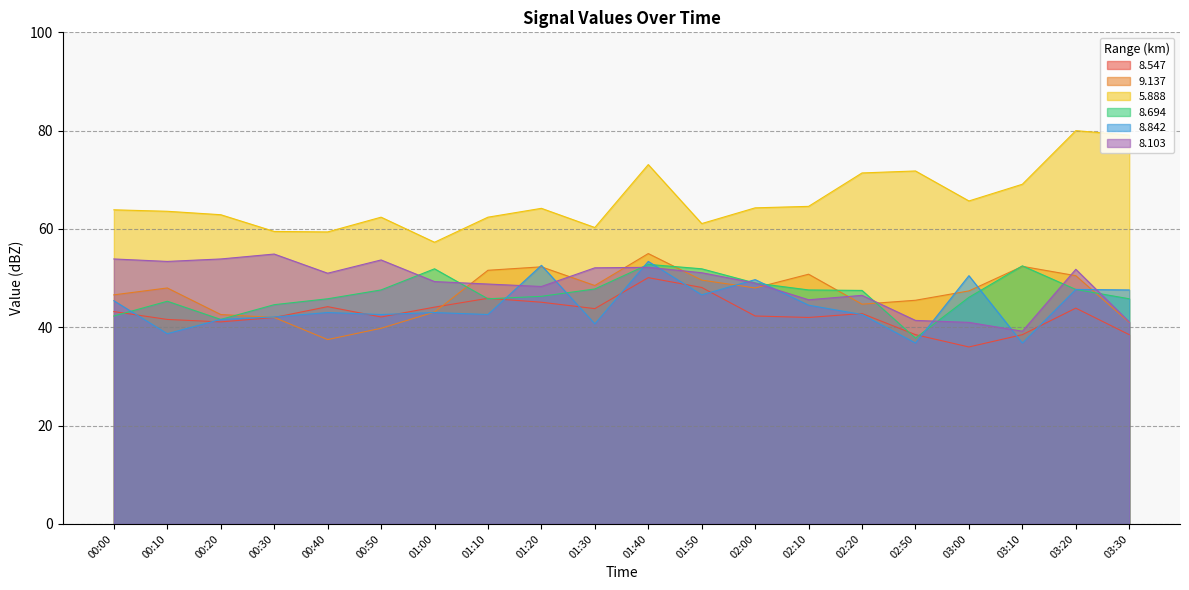

What is the label of the 1st point from the right?

03:30